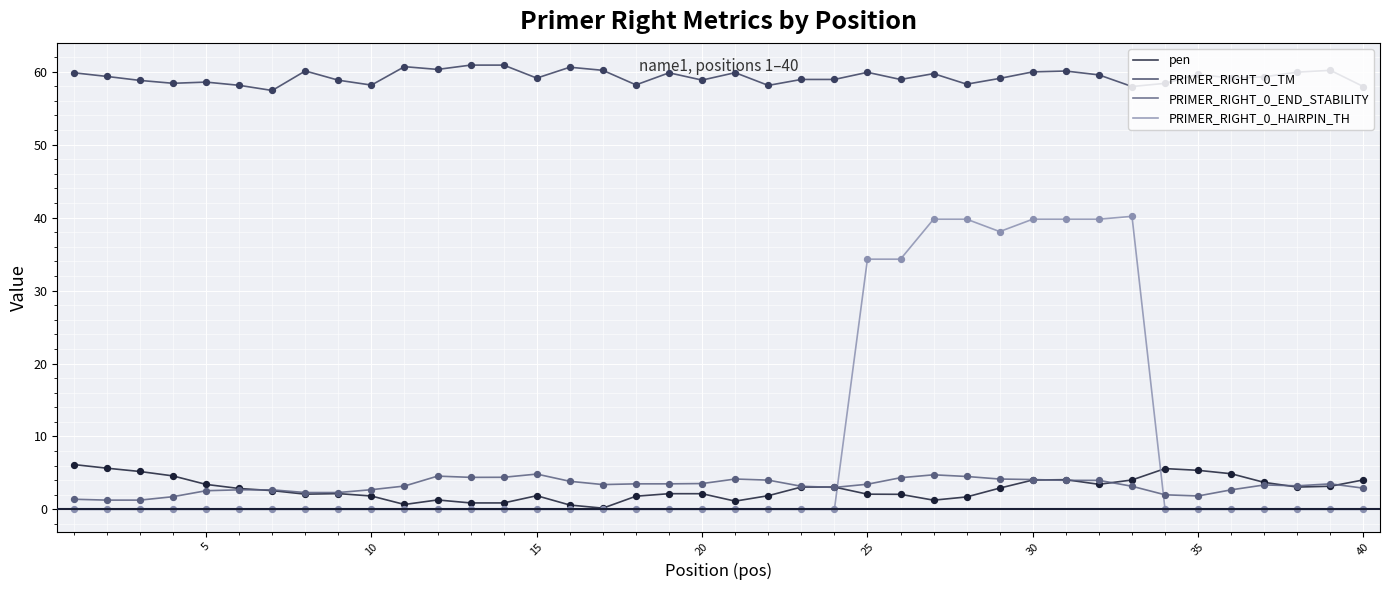

Which series has the largest total across all categories?

PRIMER_RIGHT_0_TM